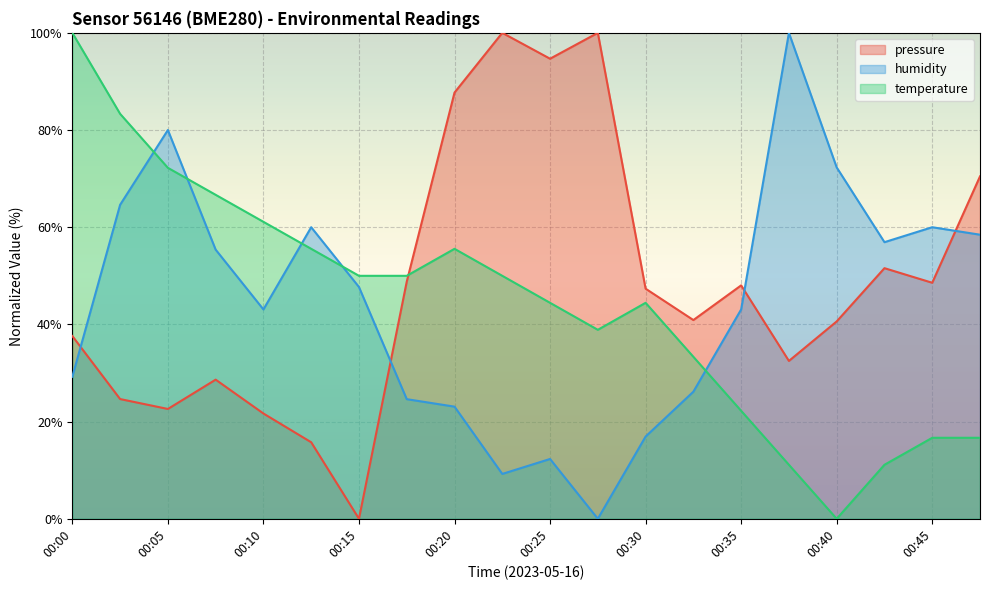

How many lines are shown in the chart?

3